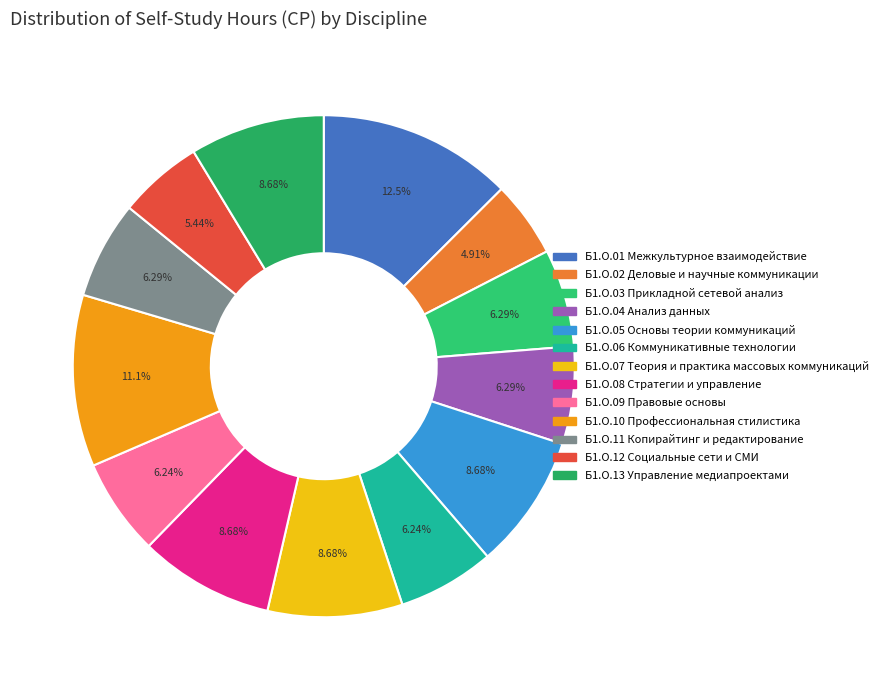

Rank the categories by value from lowest to highest.

Б1.О.02 Деловые и научные коммуникации, Б1.О.12 Социальные сети и СМИ, Б1.О.06 Коммуникативные технологии, Б1.О.09 Правовые основы, Б1.О.03 Прикладной сетевой анализ, Б1.О.04 Анализ данных, Б1.О.11 Копирайтинг и редактирование, Б1.О.05 Основы теории коммуникаций, Б1.О.07 Теория и практика массовых коммуникаций, Б1.О.08 Стратегии и управление, Б1.О.13 Управление медиапроектами, Б1.О.10 Профессиональная стилистика, Б1.О.01 Межкультурное взаимодействие